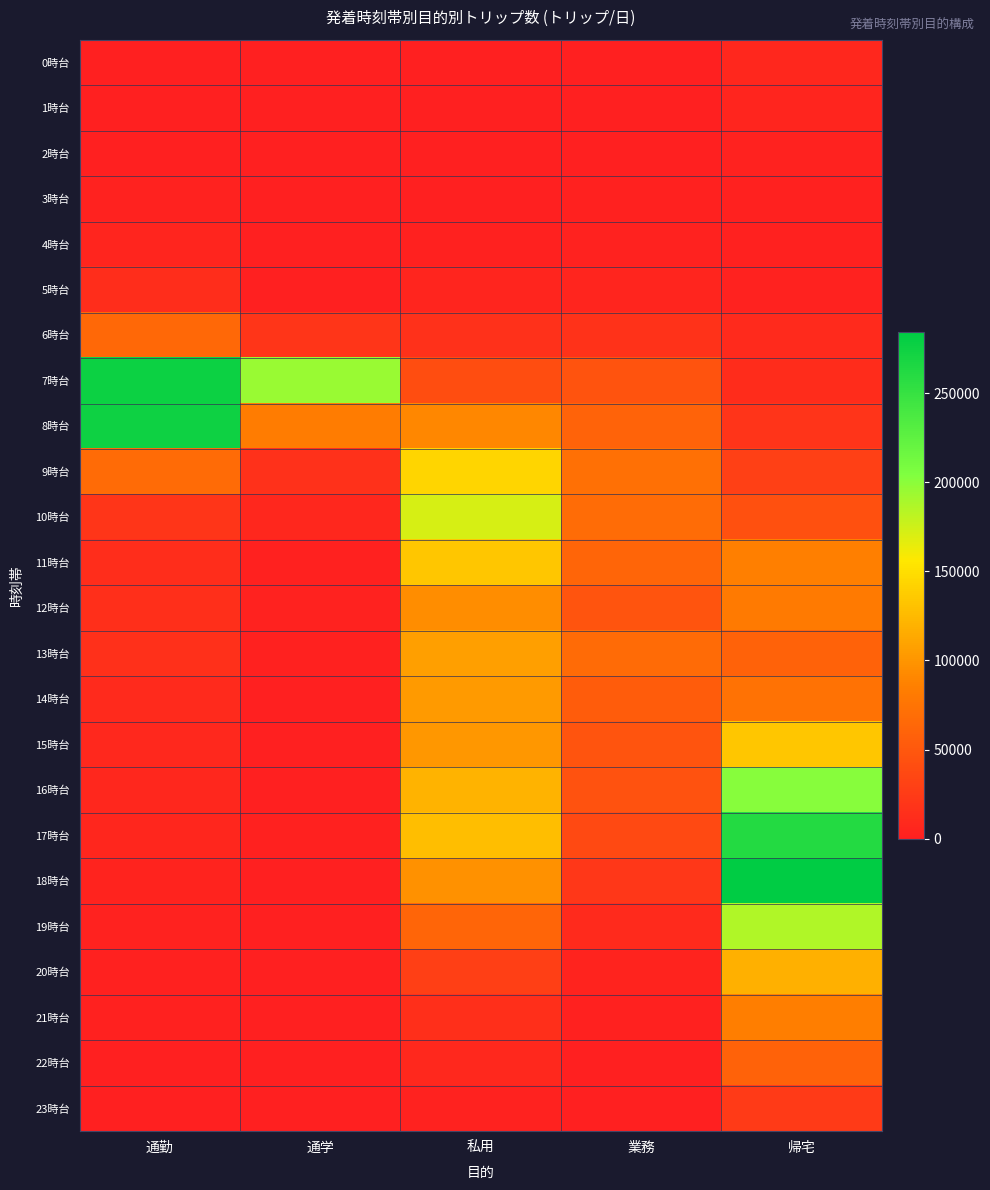

Which label corresponds to the largest value in the chart?

帰宅